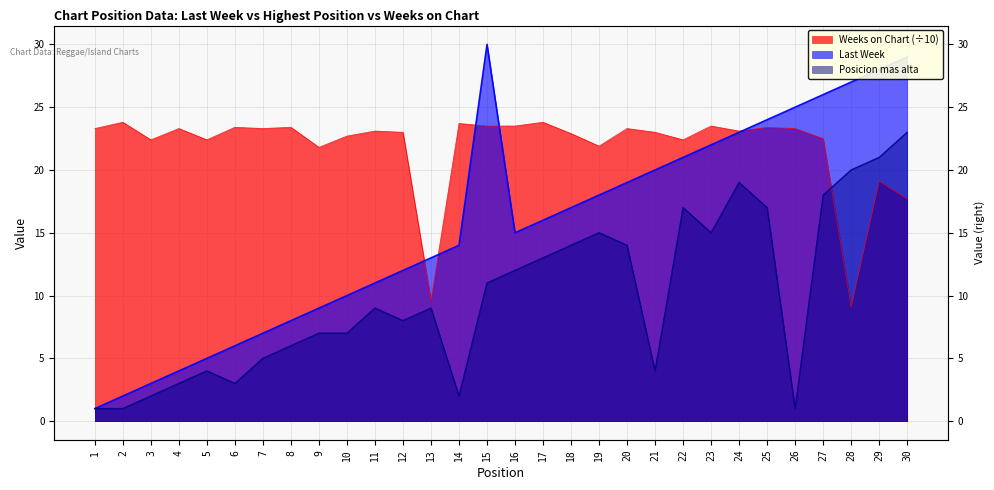

How many intersections are there between Posicion mas alta and Weeks on Chart?

1